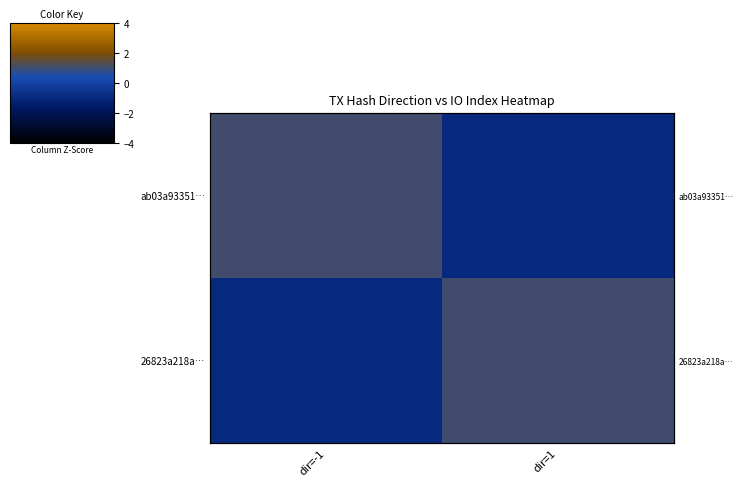

At which label does ab03a93351… reach its peak?

dir=-1